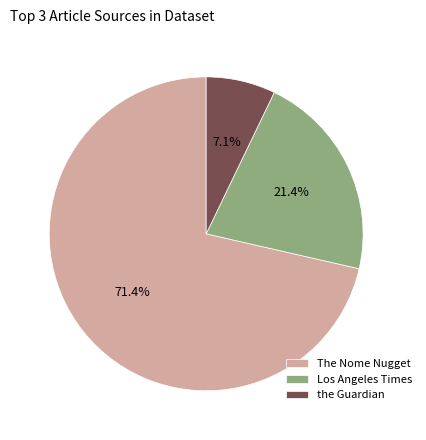

Rank the categories by value from highest to lowest.

The Nome Nugget, Los Angeles Times, the Guardian